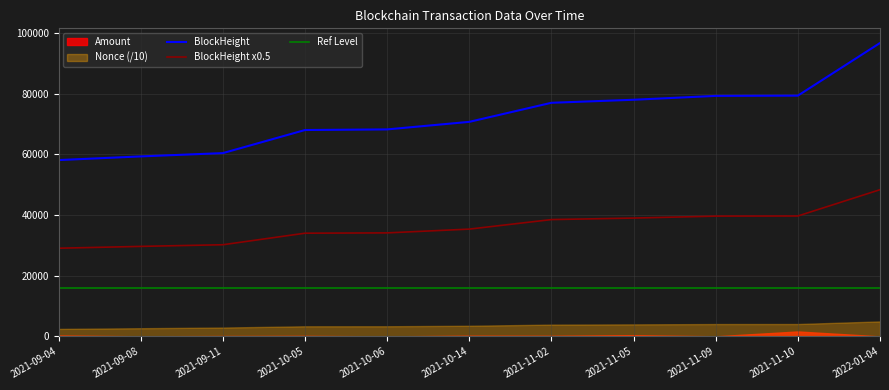

True or false: BlockHeight and BlockHeight x0.5 intersect in this chart.

False